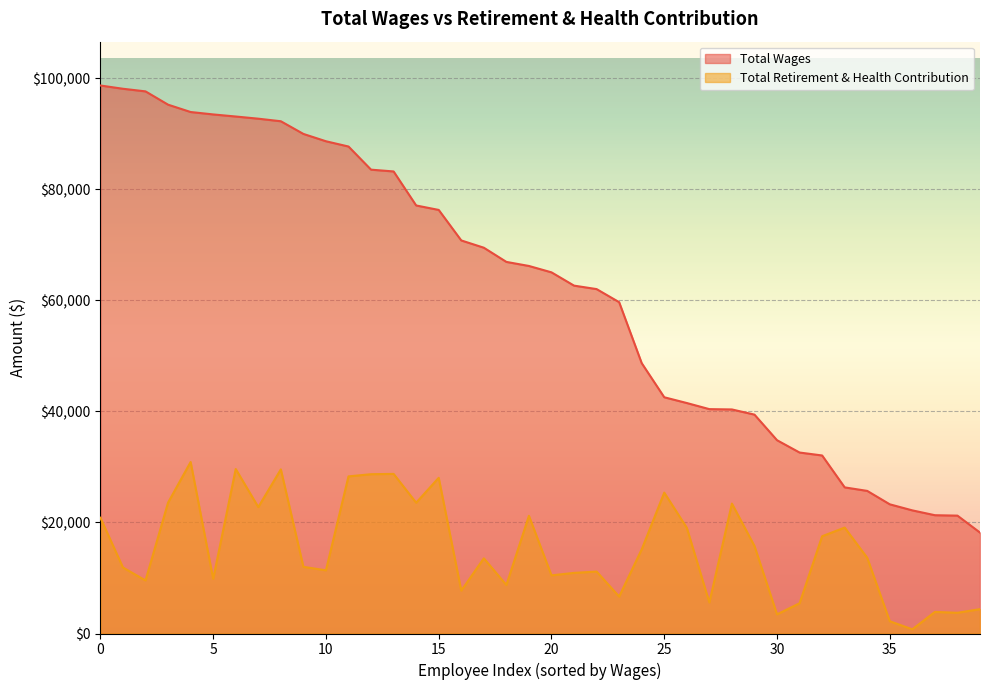

The value of Total Retirement & Health Contribution at 9 is 5840. True or false?

False